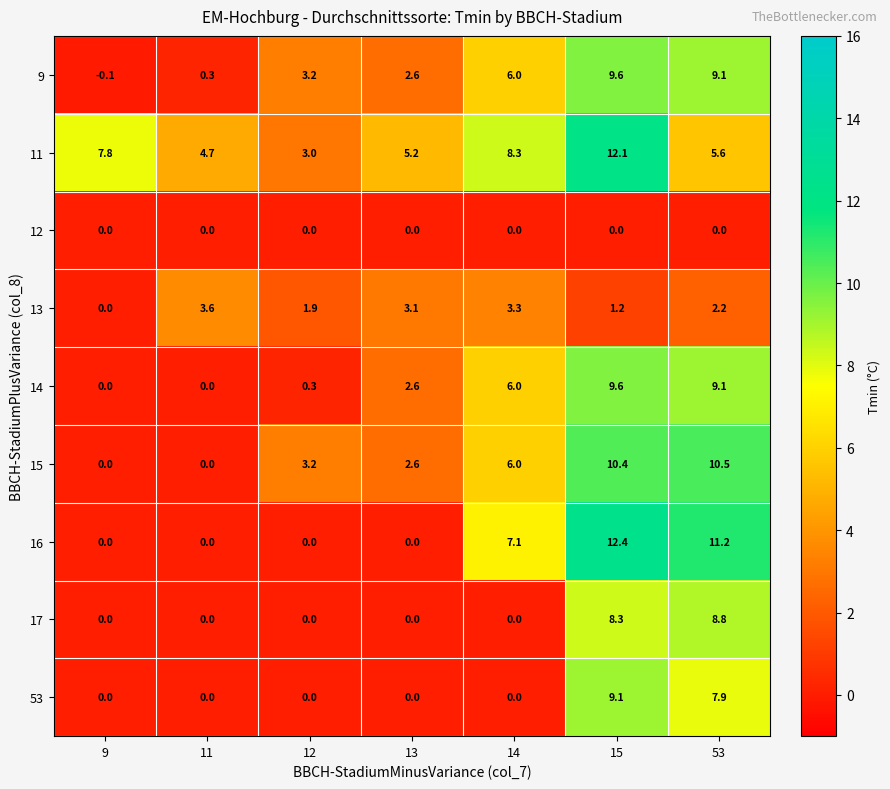

Which series has the widest spread of values?

16